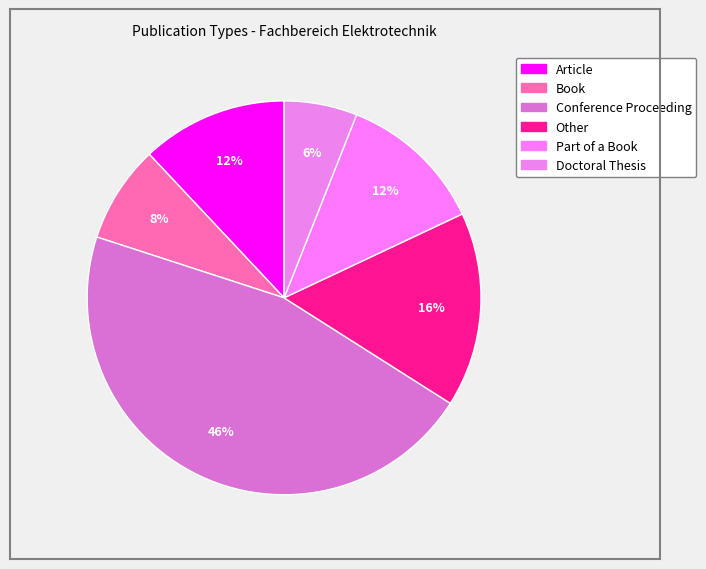

To the nearest percent, what is the difference between the Part of a Book and Doctoral Thesis slice percentages?

6%